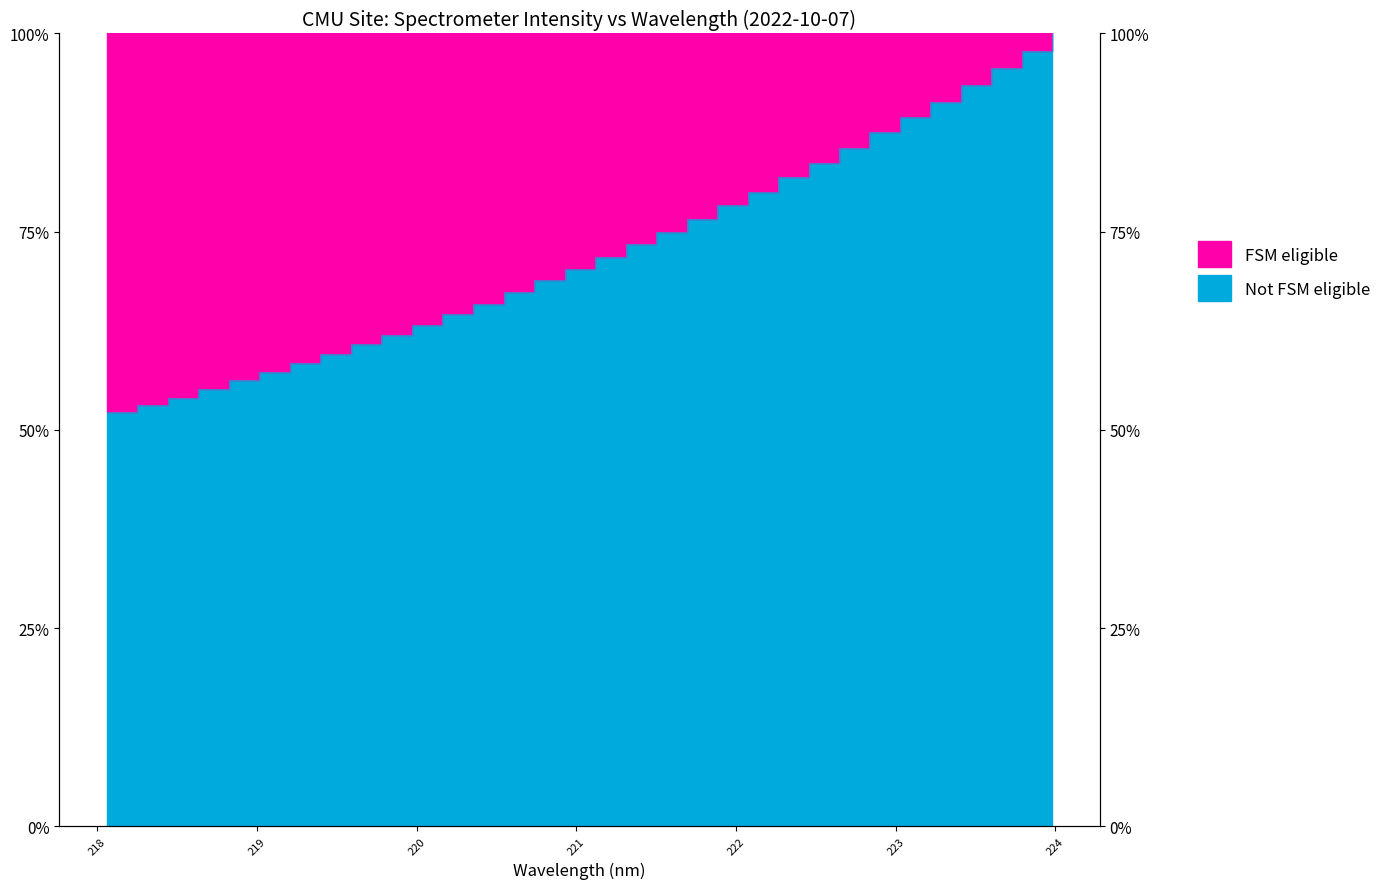

Reading left to right, list all the values displayed in this chart.

0.5	0.5	0.5	0.6	0.6	0.6	0.6	0.6	0.6	0.6	0.6	0.6	0.7	0.7	0.7	0.7	0.7	0.7	0.8	0.8	0.8	0.8	0.8	0.8	0.9	0.9	0.9	0.9	0.9	1.0	1.0	1.0